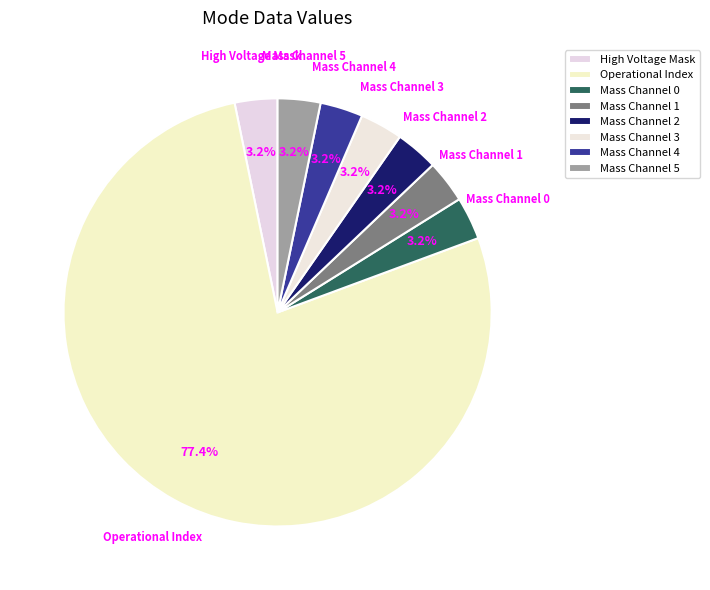

Combined, do Mass Channel 5 and High Voltage Mask account for over 50%?

No